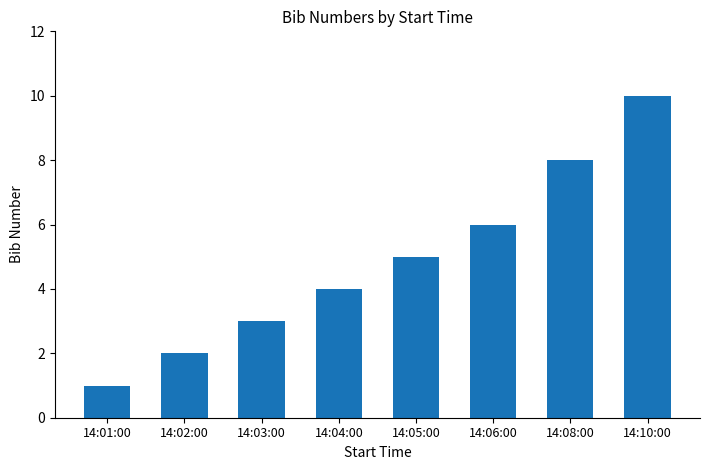

What position from the left is 14:08:00?

7